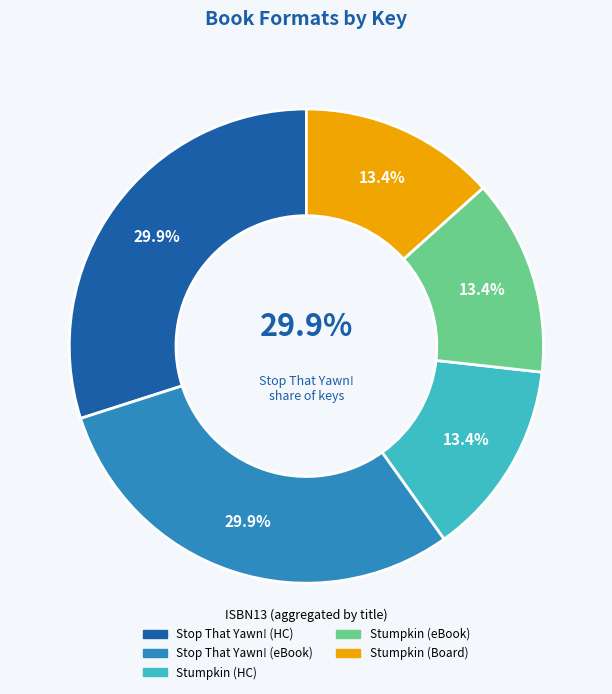

What is the total percentage of 9781534413634 and 9781481441803?

43.3%